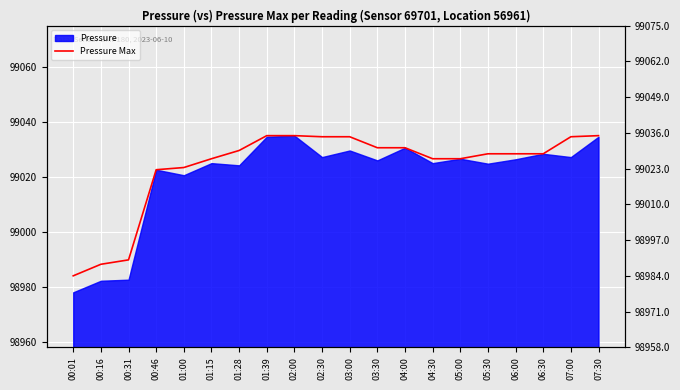

What position from the left is 00:16?

2